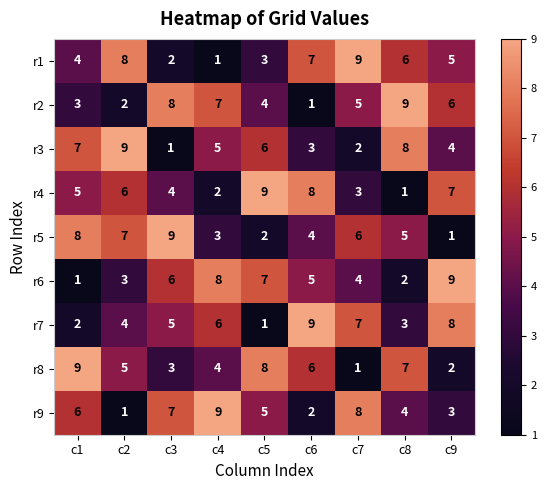

The value of r4 at c8 is 1. True or false?

True